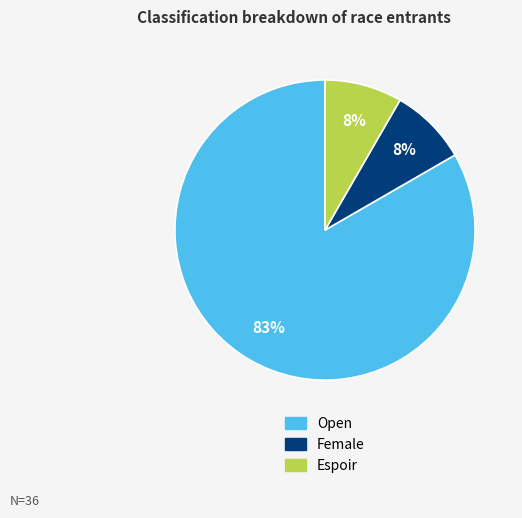

Do Open and Female together represent more than half of the pie?

Yes